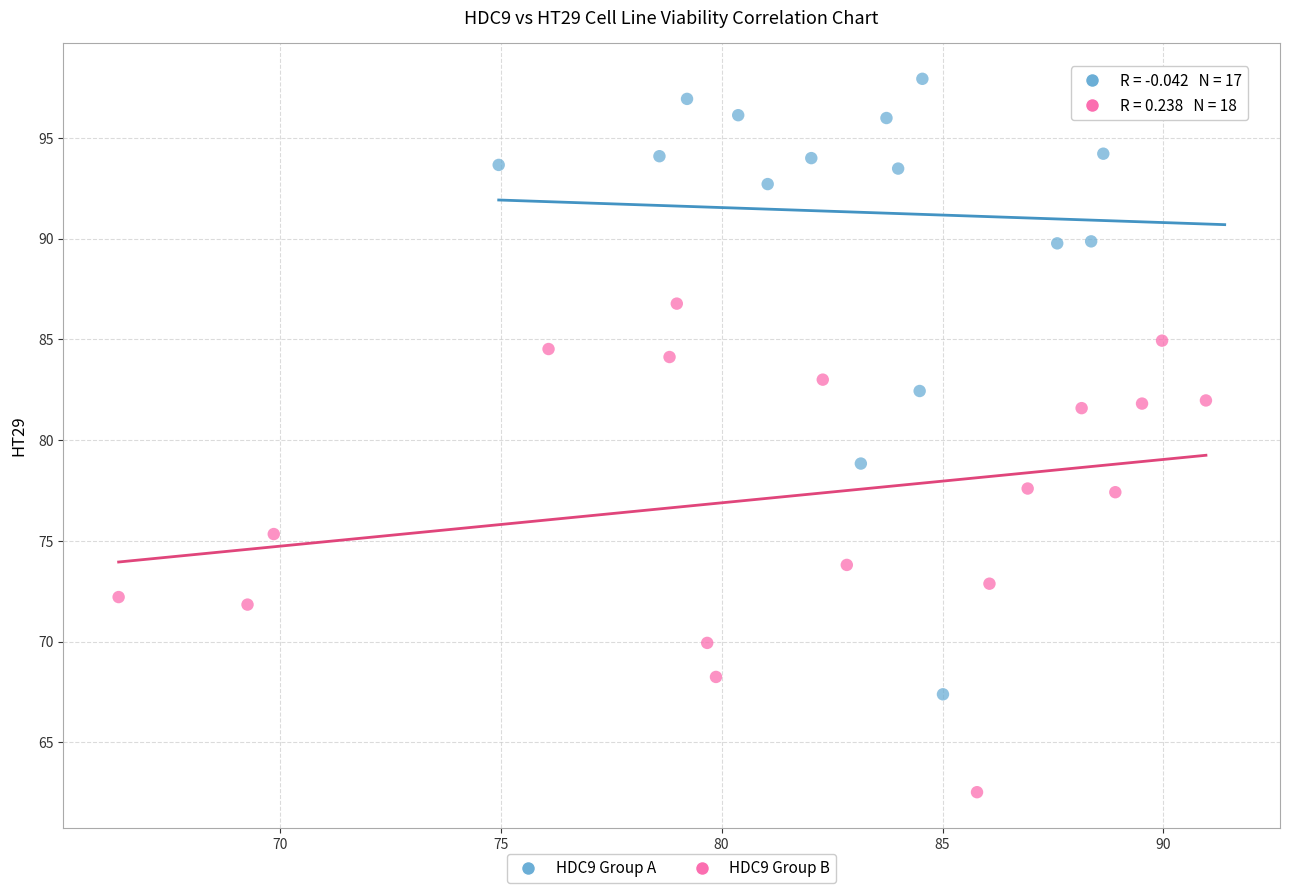

Which series has the widest spread of Y values?

HDC9 Group A